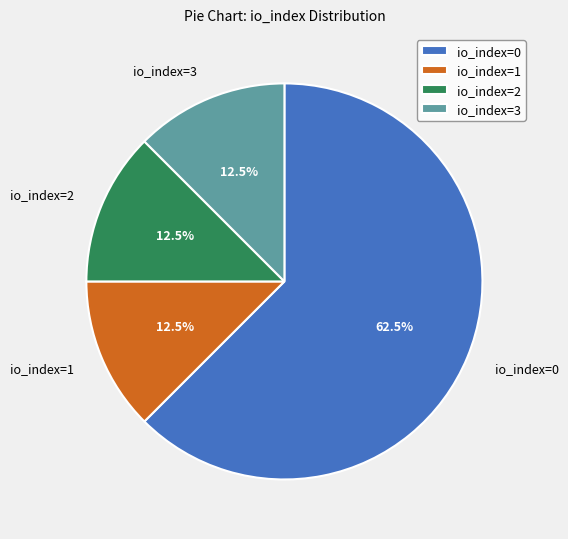

What portion of the pie excludes io_index=3?

87.5%